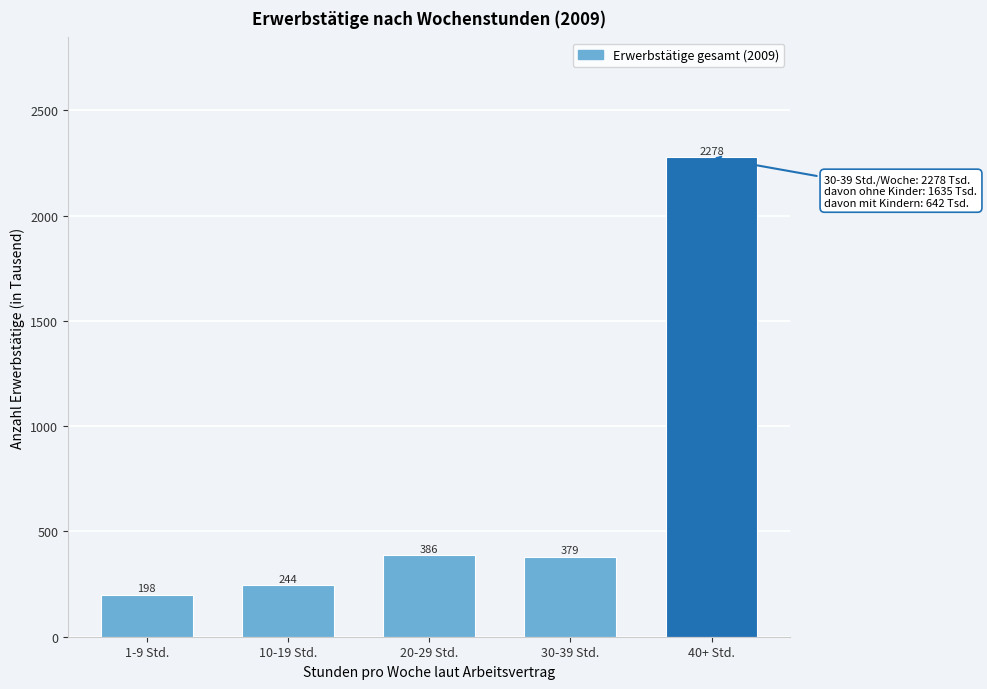

What is the difference between the maximum and second lowest values?

2034.0